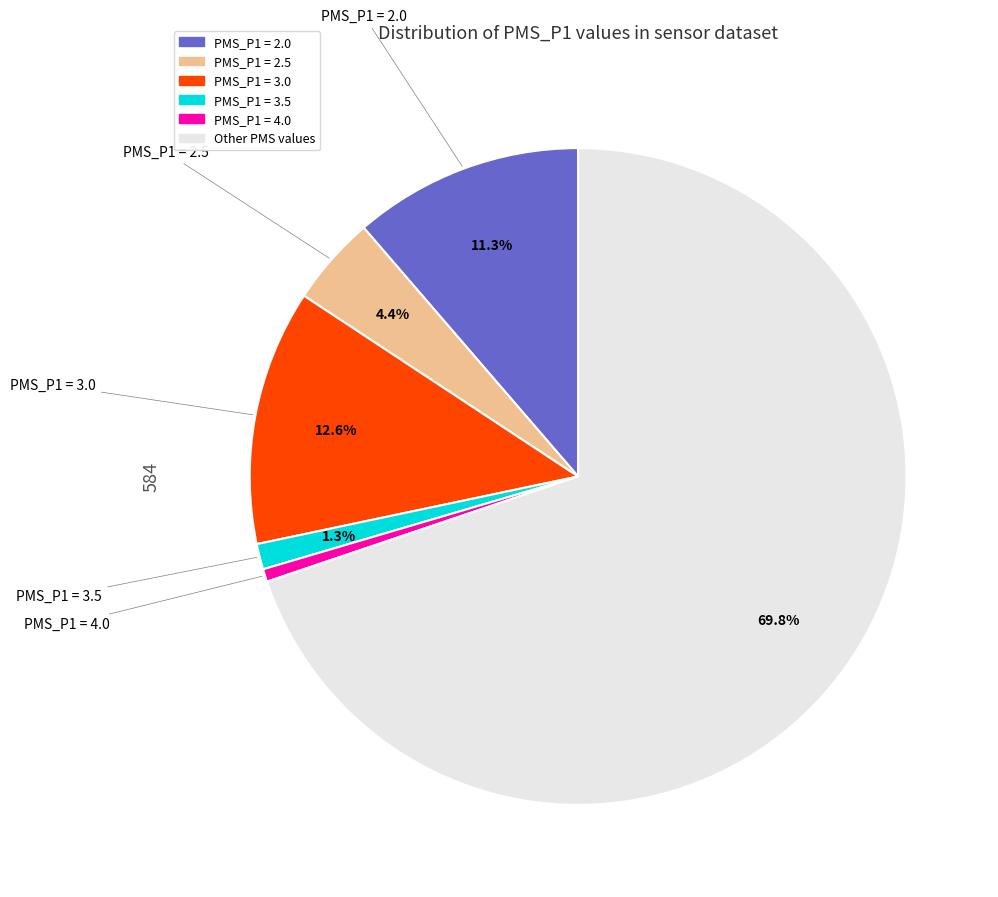

Count the number of slices in the pie.

6